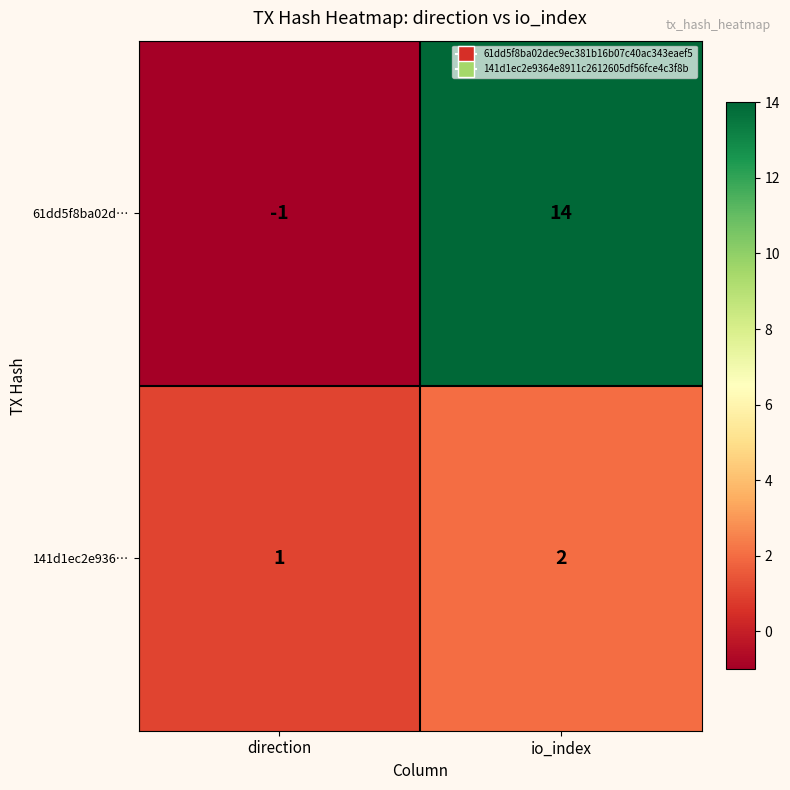

Is it true that 141d1ec2e936… equals 1 at io_index?

False